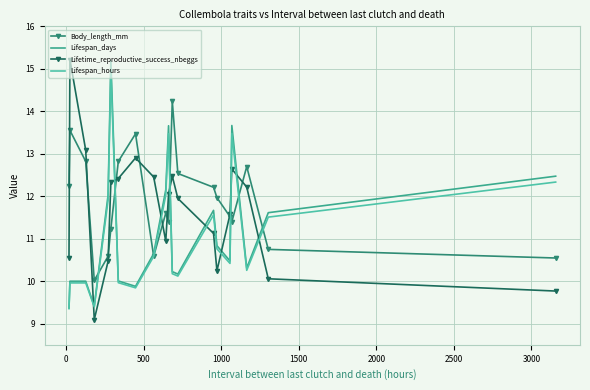

What is the highest value of the Lifetime_reproductive_success_nbeggs series?

15.2